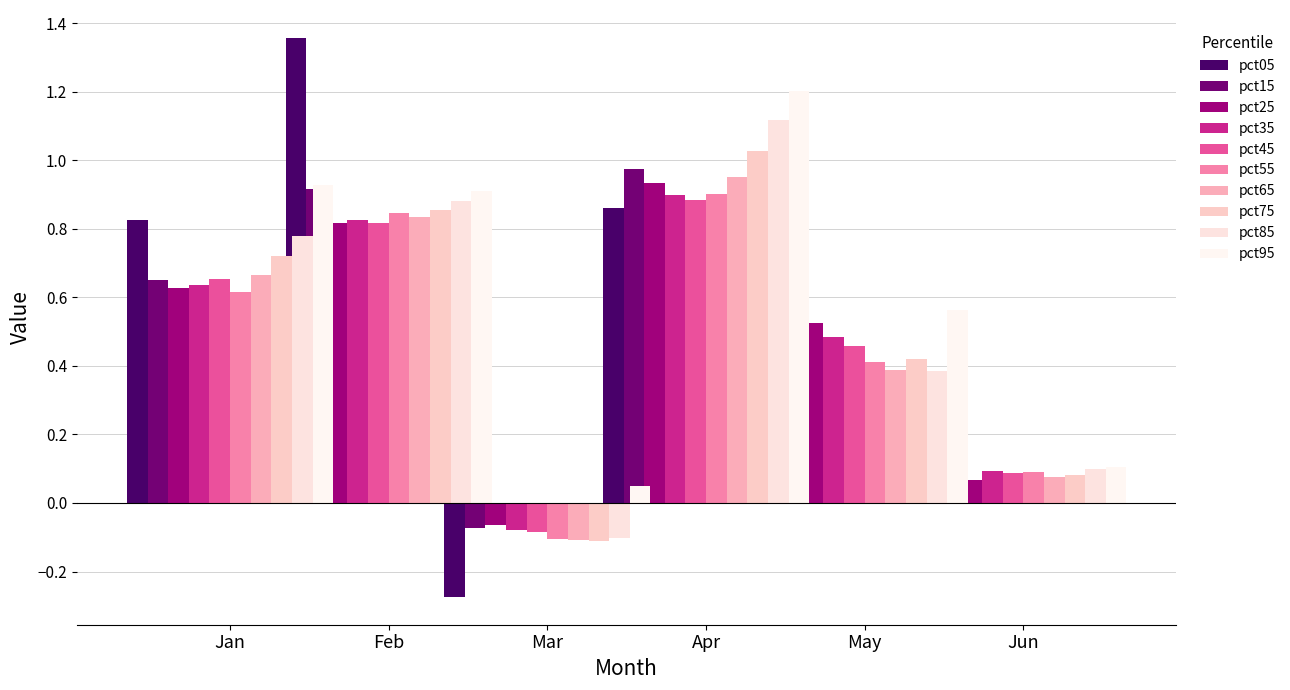

What is the spread (max minus min) of values at pct35?

1.0